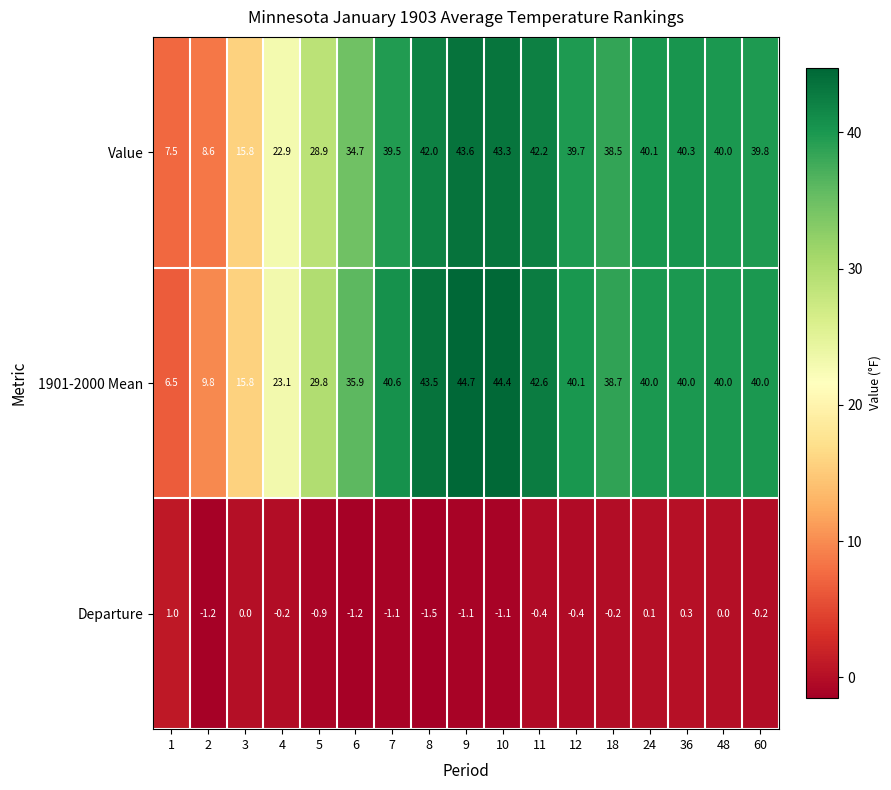

What is the approximate value of 1901-2000 Mean at 11?

42.6